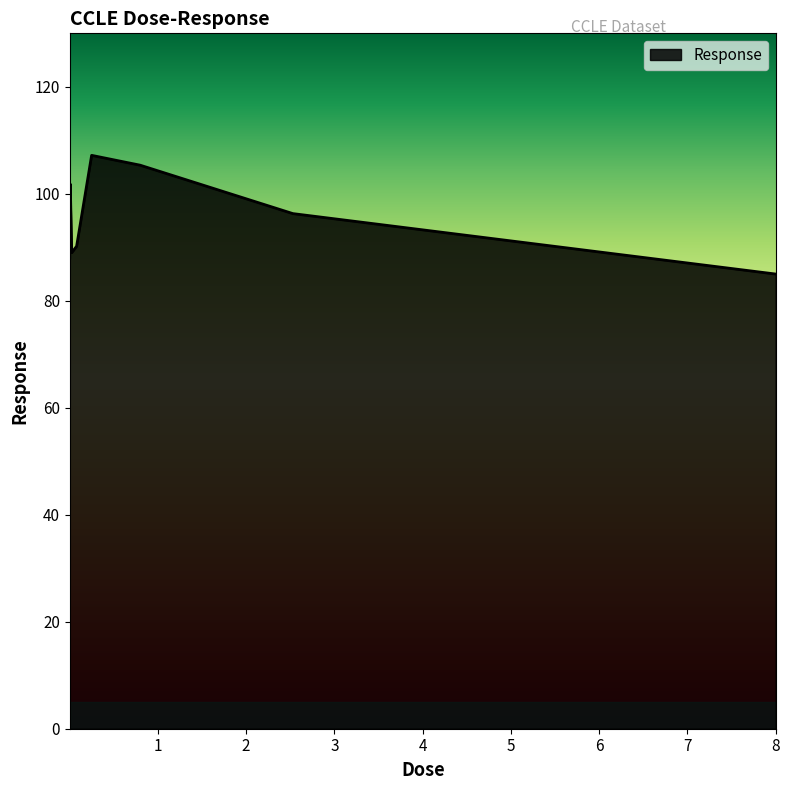

True or false: there are more than 2 points higher than both neighbors.

False